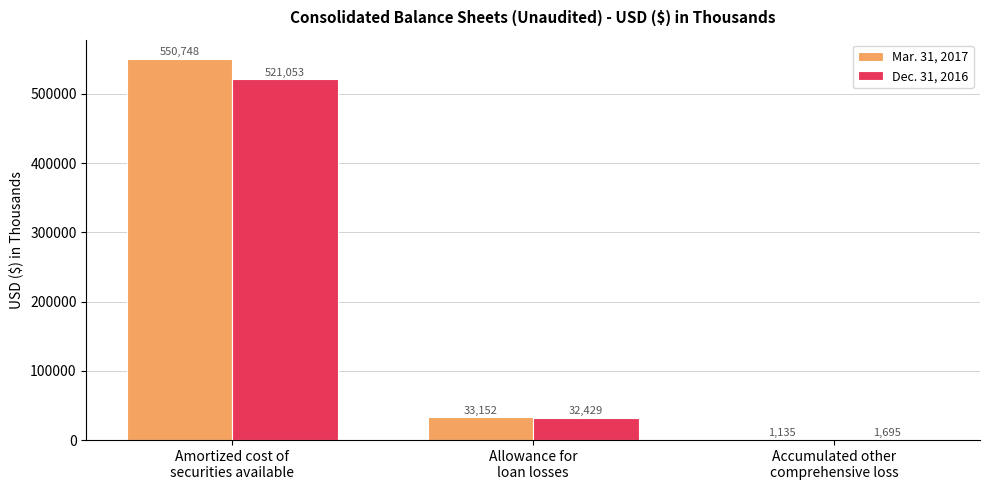

What is the sum of all Dec. 31, 2016 values?

555177